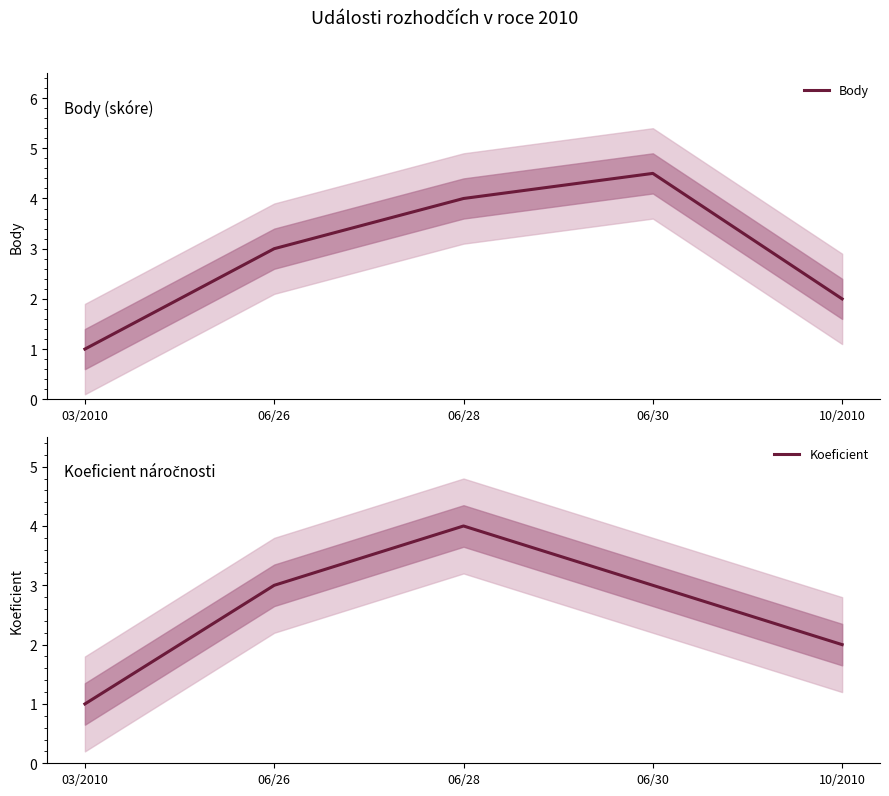

How many values in the Koeficient series exceed 3?

1